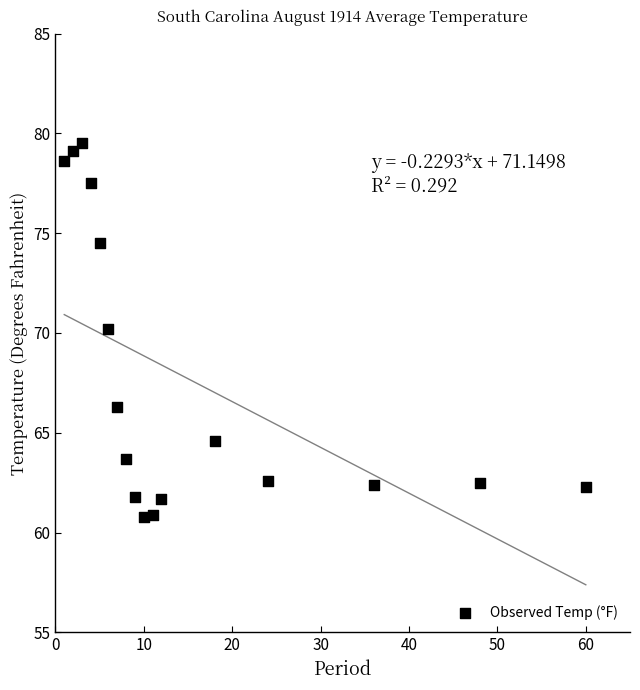

What is the range of Y values (max minus min)?

18.7